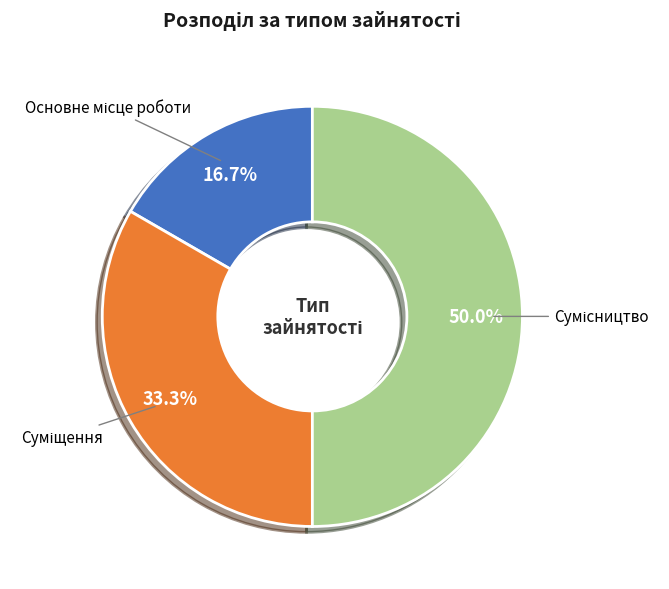

To the nearest percent, what is the average slice percentage?

33%